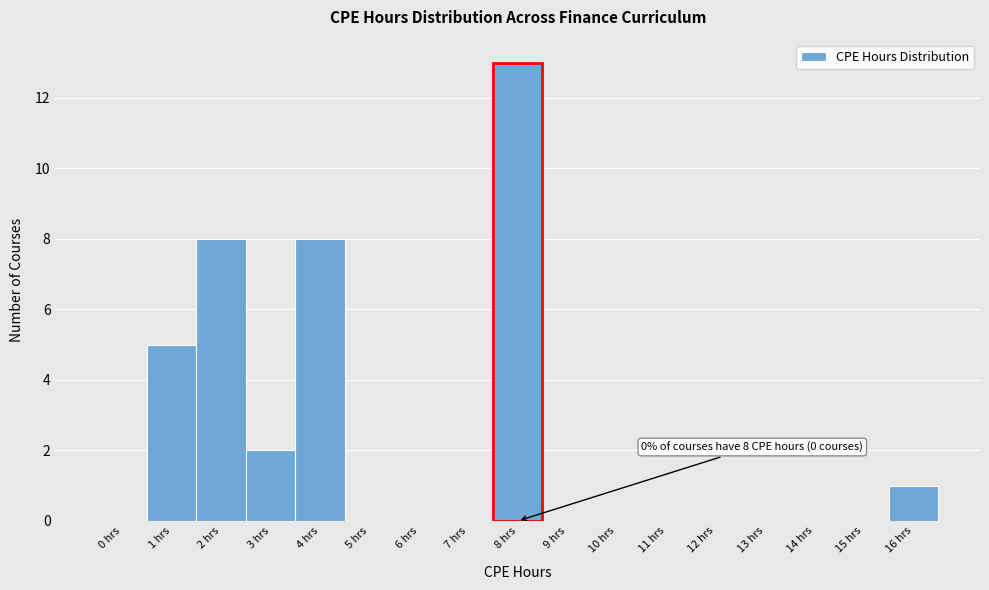

Reading left to right, what are all the values shown in this chart?

0 hrs=0	1 hrs=5	2 hrs=8	3 hrs=2	4 hrs=8	5 hrs=0	6 hrs=0	7 hrs=0	8 hrs=13	9 hrs=0	10 hrs=0	11 hrs=0	12 hrs=0	13 hrs=0	14 hrs=0	15 hrs=0	16 hrs=1